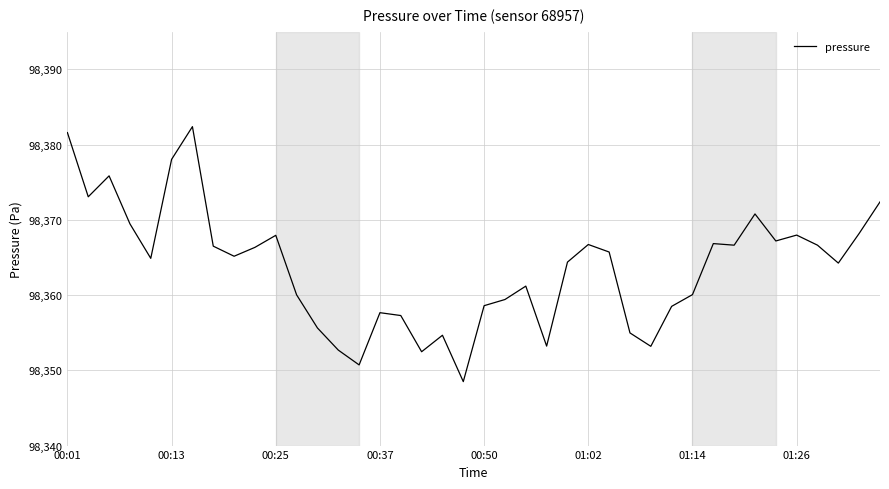

What is the difference between the maximum and minimum values?

33.9